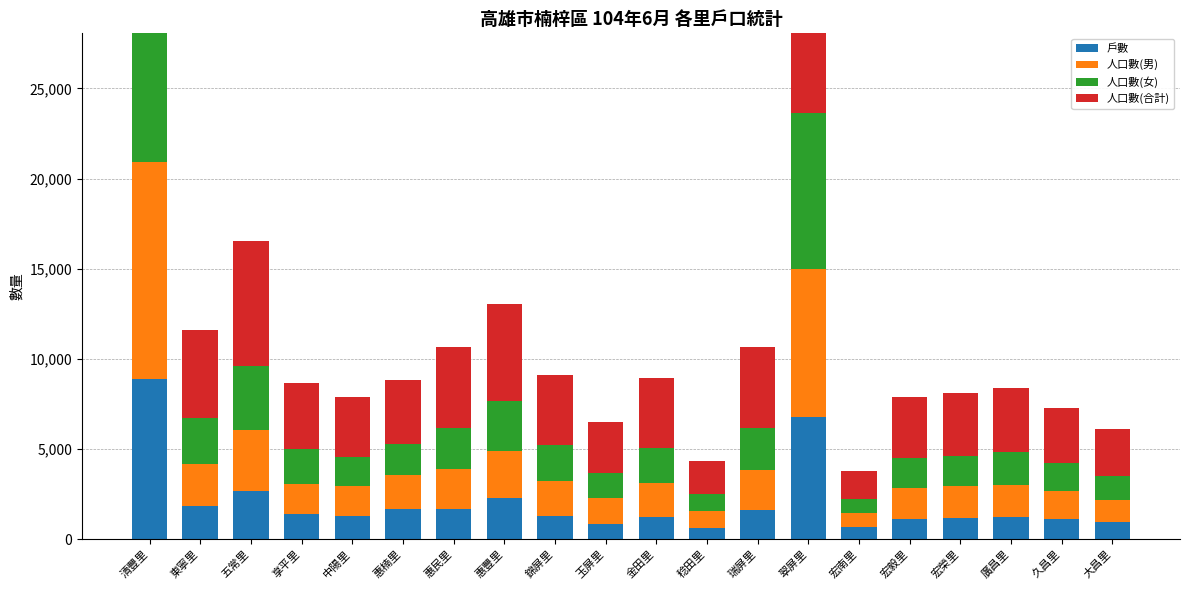

Rank the series at 大昌里 from highest to lowest value.

人口數(合計), 人口數(女), 人口數(男), 戶數